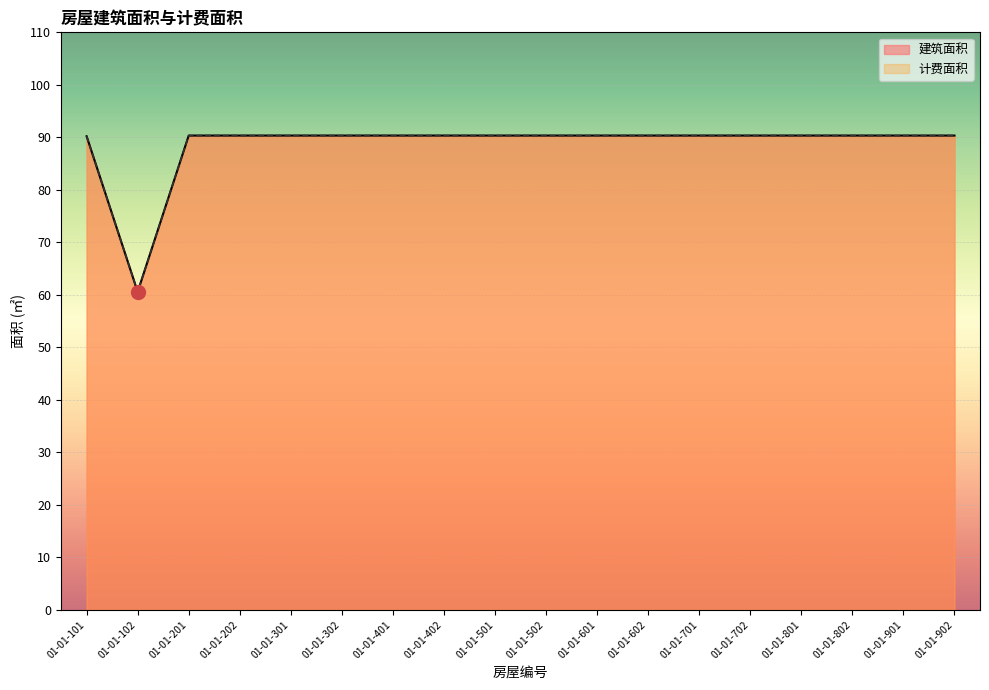

How many data points in 计费面积 are above 90?

17